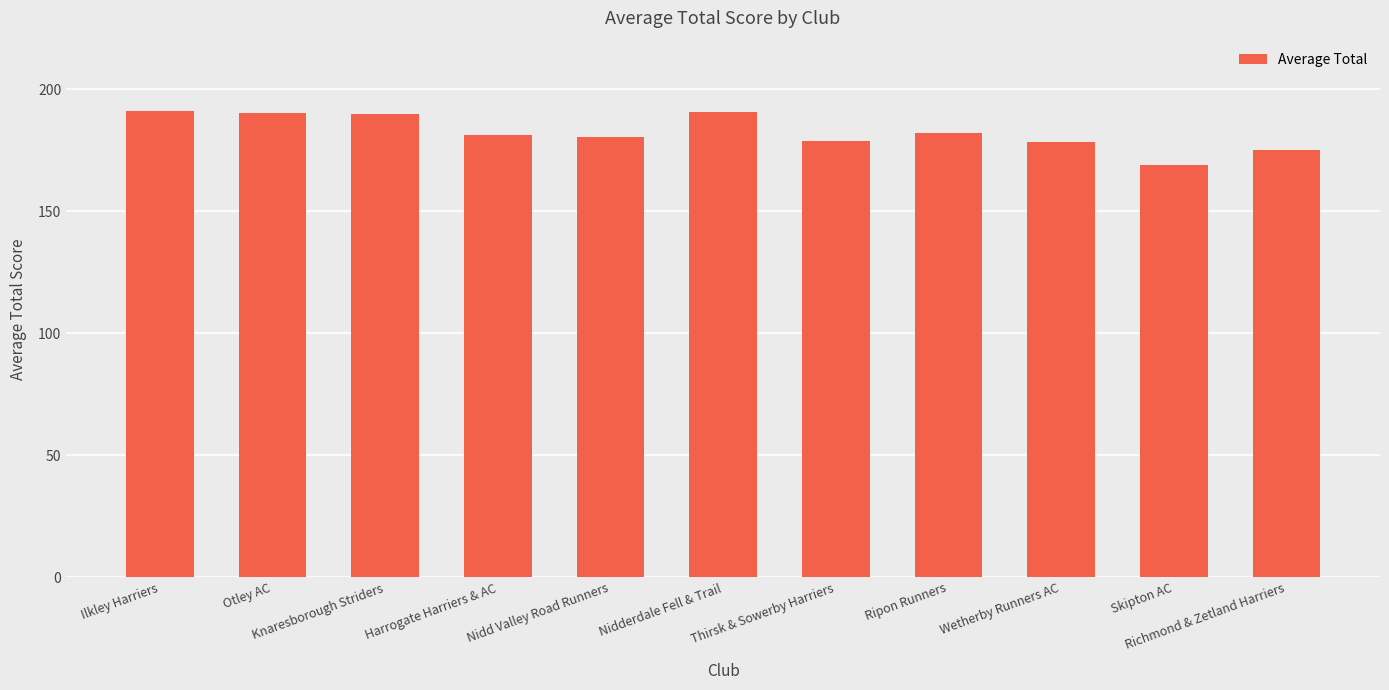

What is the minimum value shown in the chart?

168.9